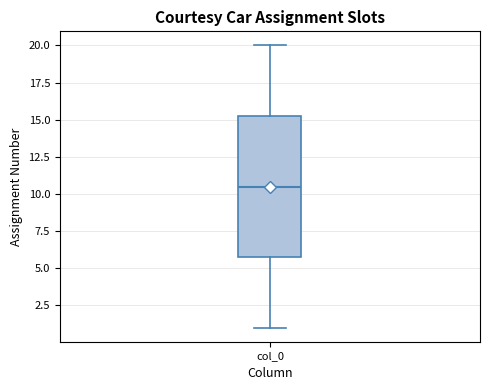

Transcribe this box plot: give where the median line is, the range the box spans, and where the two whiskers end, as read against the y-axis. The values are not printed on the chart, so give them approximately, as read against the axis.

median 10.5, box 6.0 to 15.5, whiskers 1.0 to 20.0